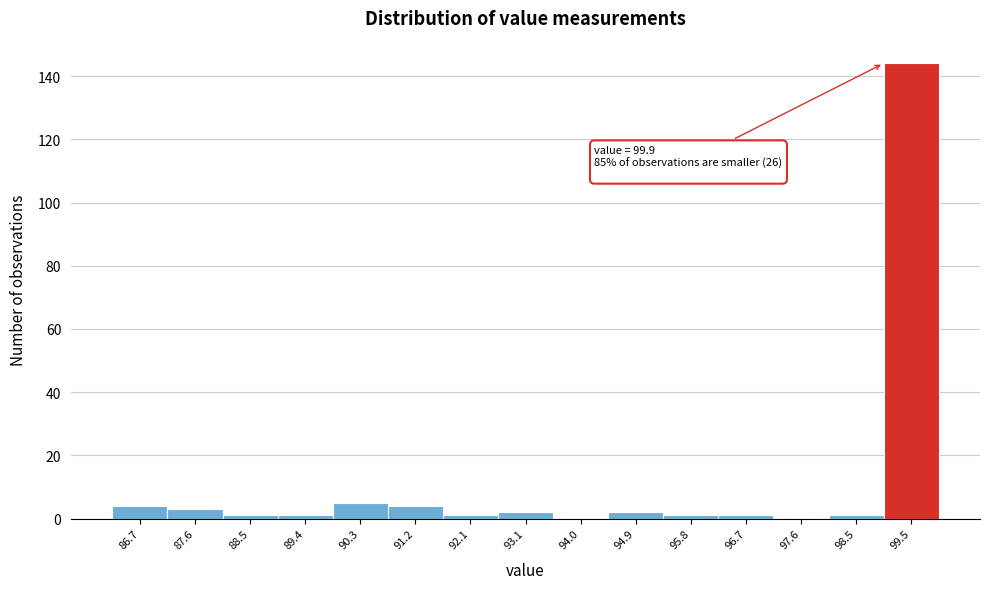

Over which range of the x-axis is the bar tallest?

99.0 to 99.9